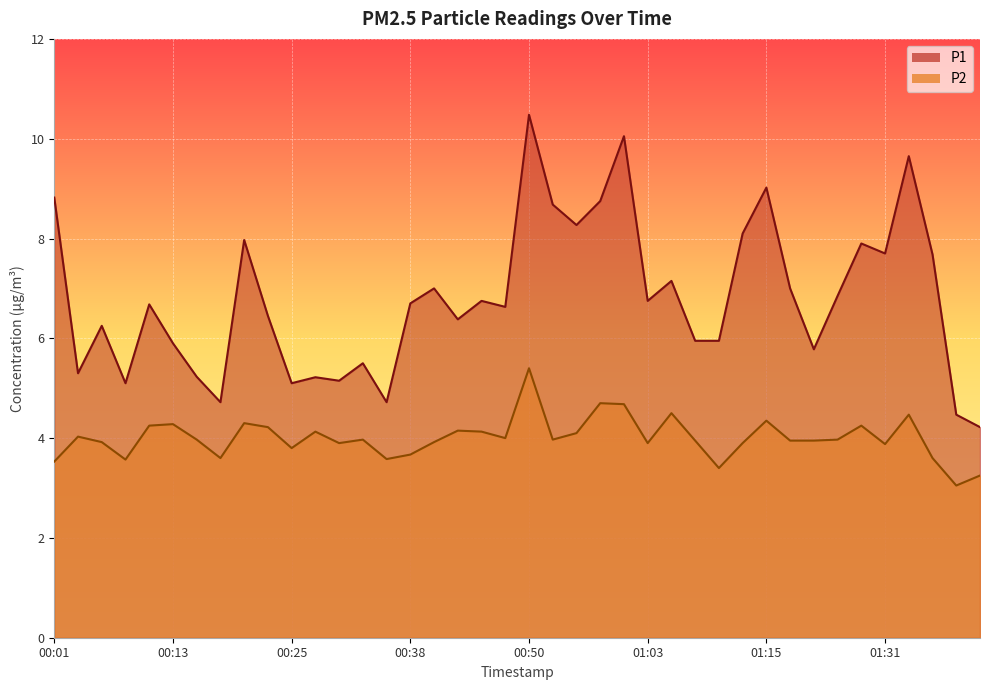

True or false: P1 has more than 2 interior local peaks.

True